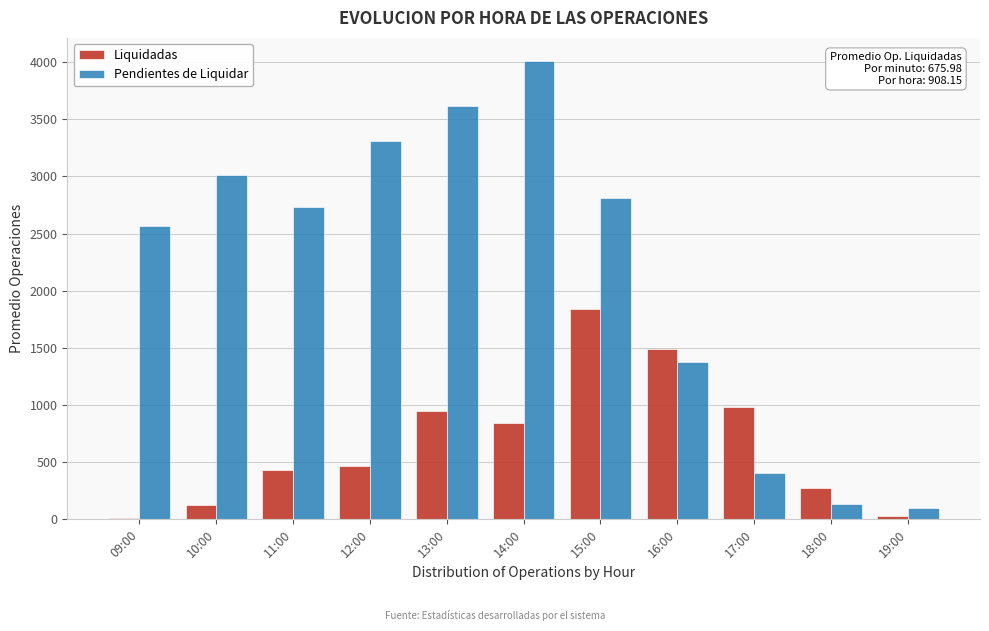

Which category has the highest value in the Liquidadas series?

15:00